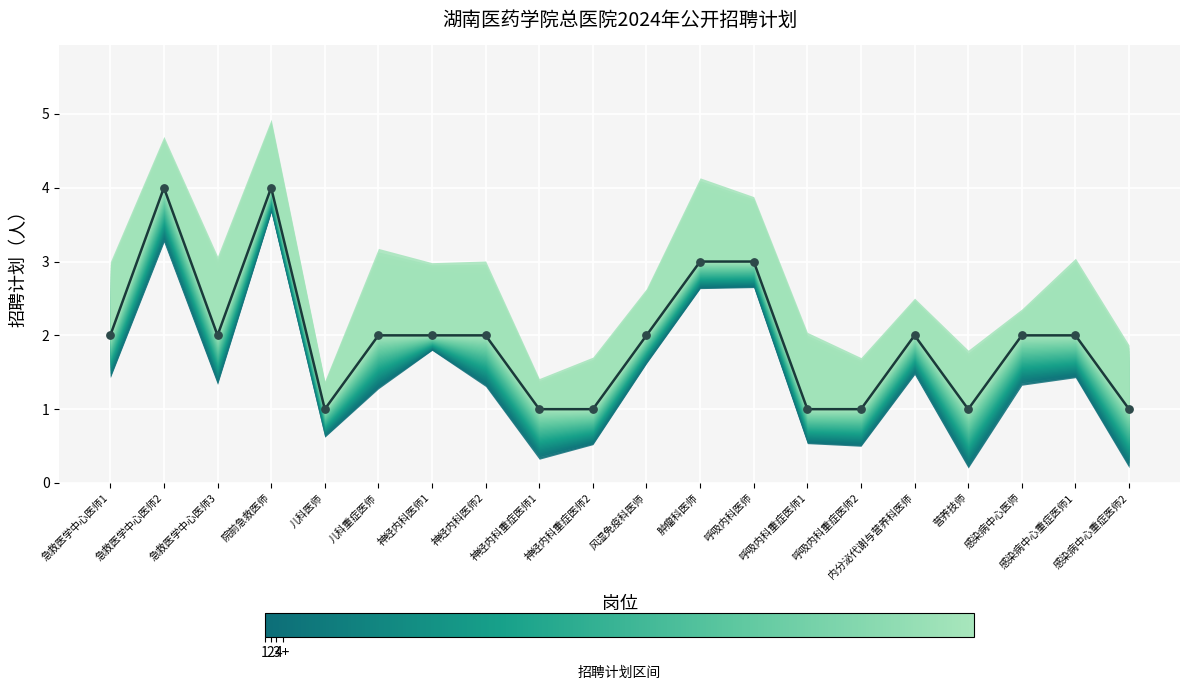

Which series has the largest Y range (max minus min)?

中位招聘计划